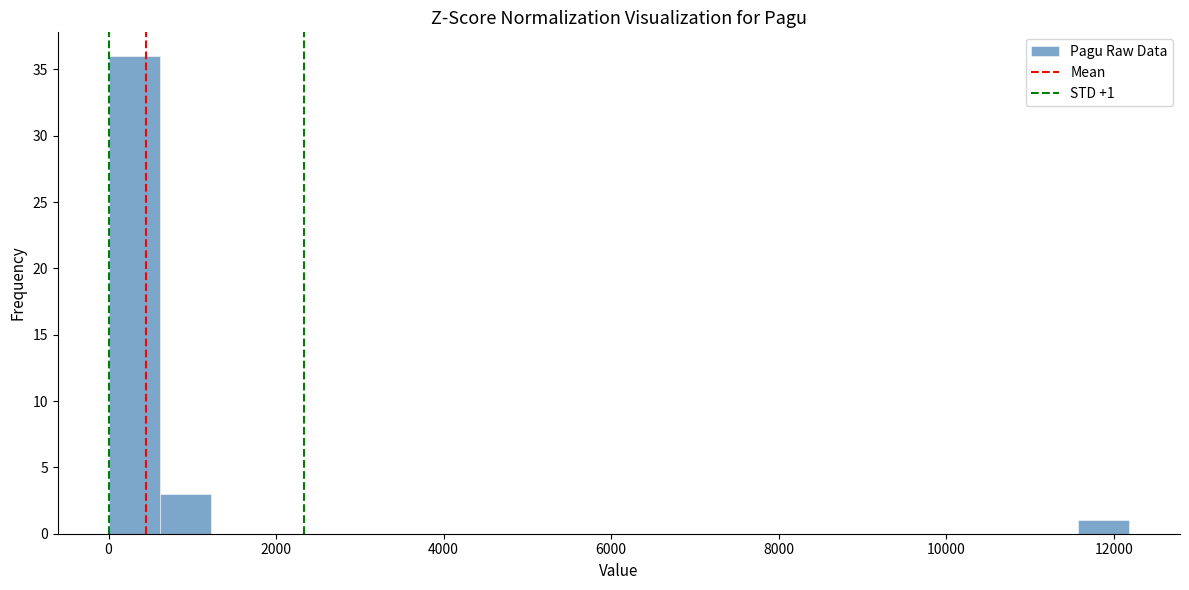

Around what value on the x-axis is the tallest bar? Give the approximate position of its centre, as read against the axis.

400